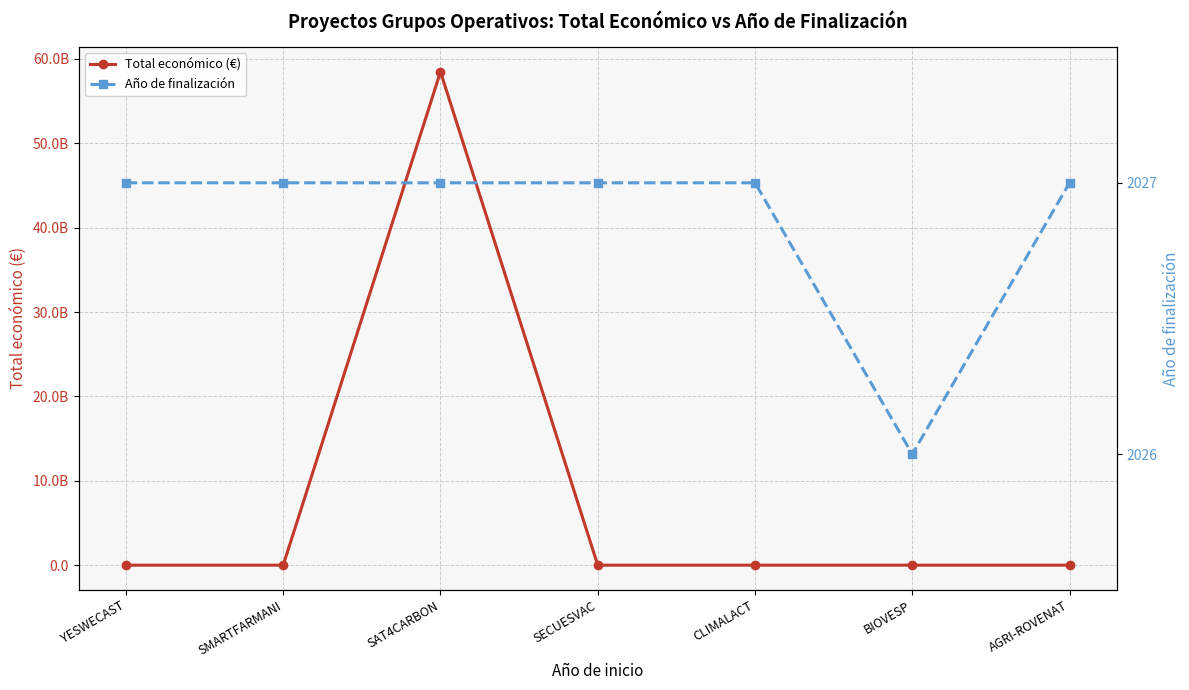

Reading left to right, what are all the values shown in this chart?

Total económico (€): YESWECAST=599792	SMARTFARMANI=571965	SAT4CARBON=58462941715	SECUESVAC=548889	CLIMALACT=600000	BIOVESP=598139	AGRI-ROVENAT=615375
Año de finalización: YESWECAST=2027	SMARTFARMANI=2027	SAT4CARBON=2027	SECUESVAC=2027	CLIMALACT=2027	BIOVESP=2026	AGRI-ROVENAT=2027